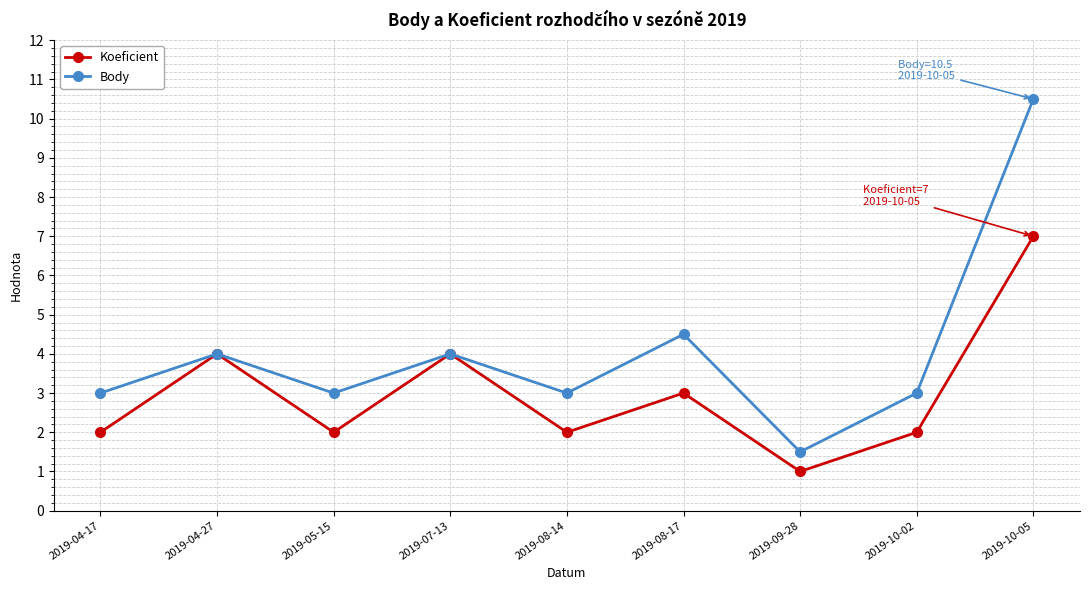

Where is the first local maximum for Koeficient?

2019-04-27